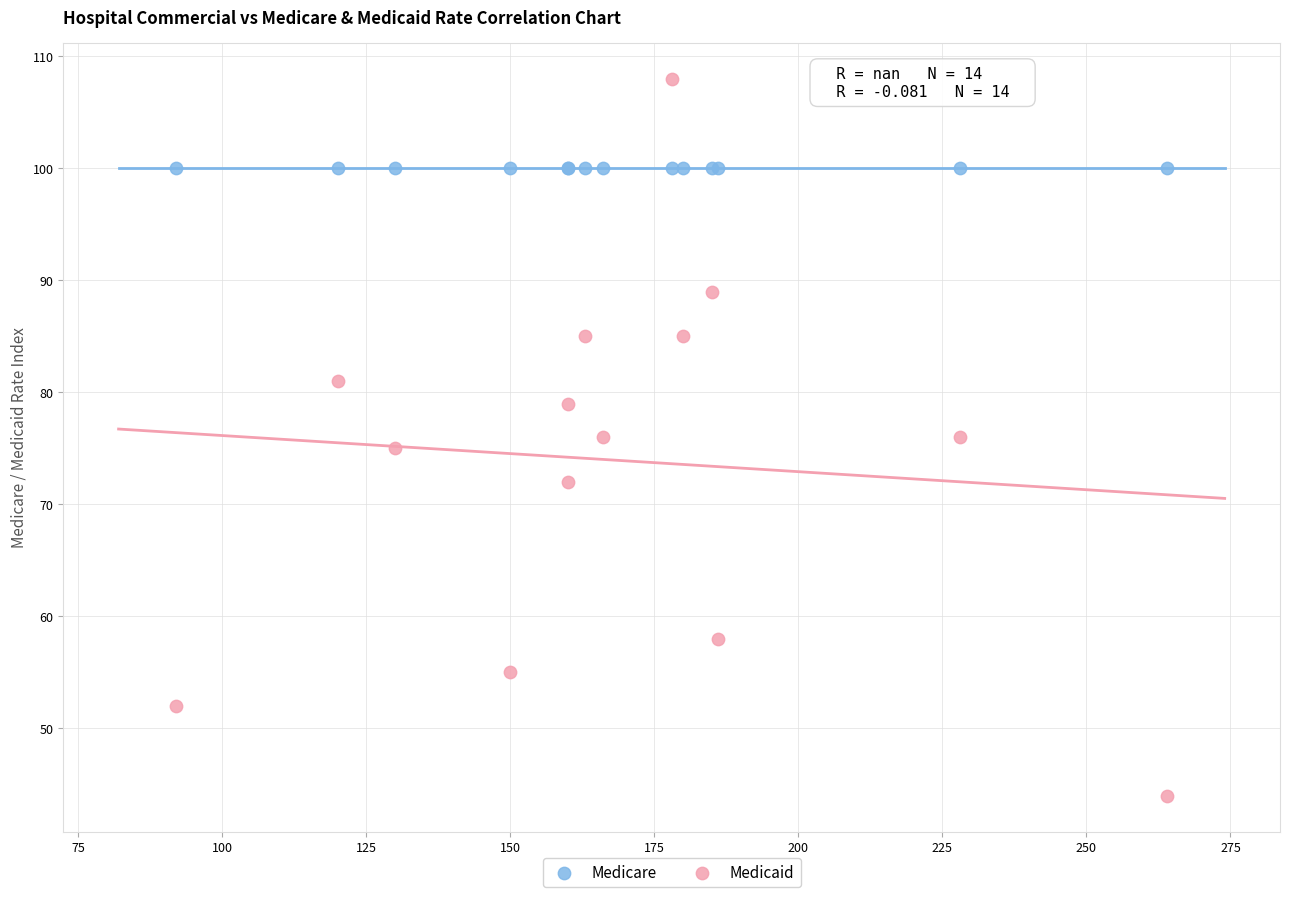

Which series contains the lowest Y value?

Medicaid